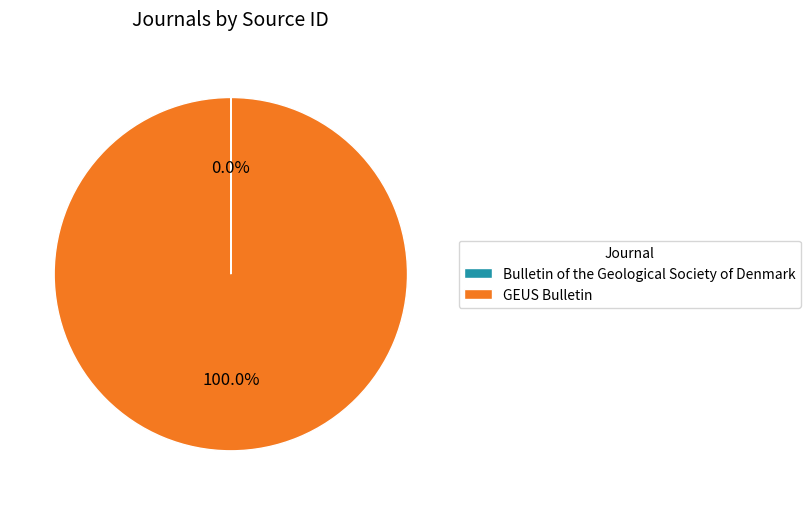

Which category has the biggest portion of the pie?

GEUS Bulletin